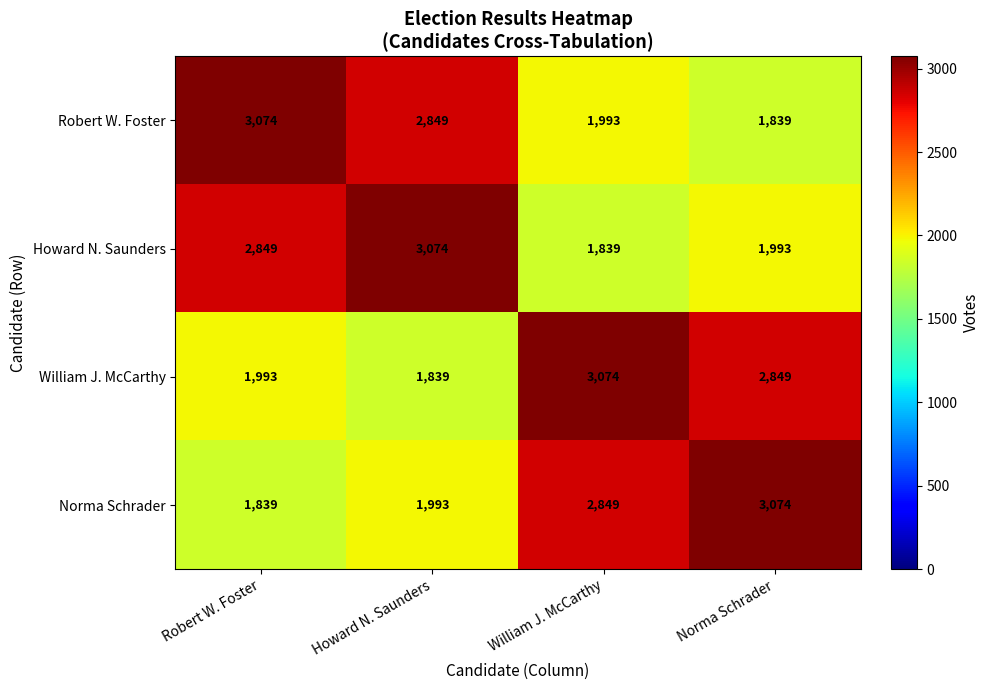

The value of Norma Schrader at William J. McCarthy is 2849. True or false?

True